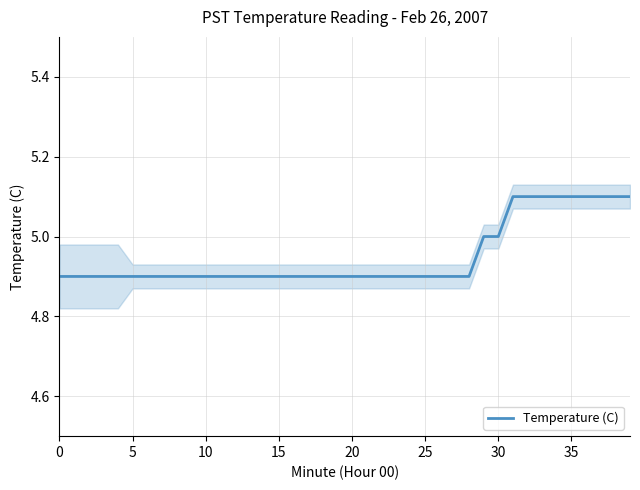

At which category does the chart reach its peak across all series?

31